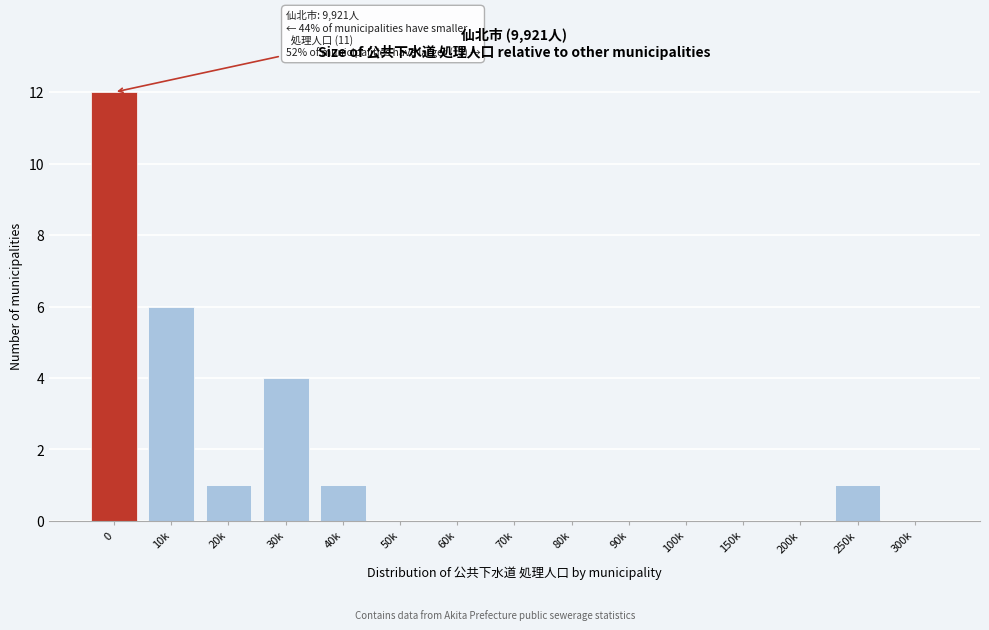

Reading left to right, list all the values displayed in this chart.

0=12	10k=6	20k=1	30k=4	40k=1	50k=0	60k=0	70k=0	80k=0	90k=0	100k=0	150k=0	200k=0	250k=1	300k=0